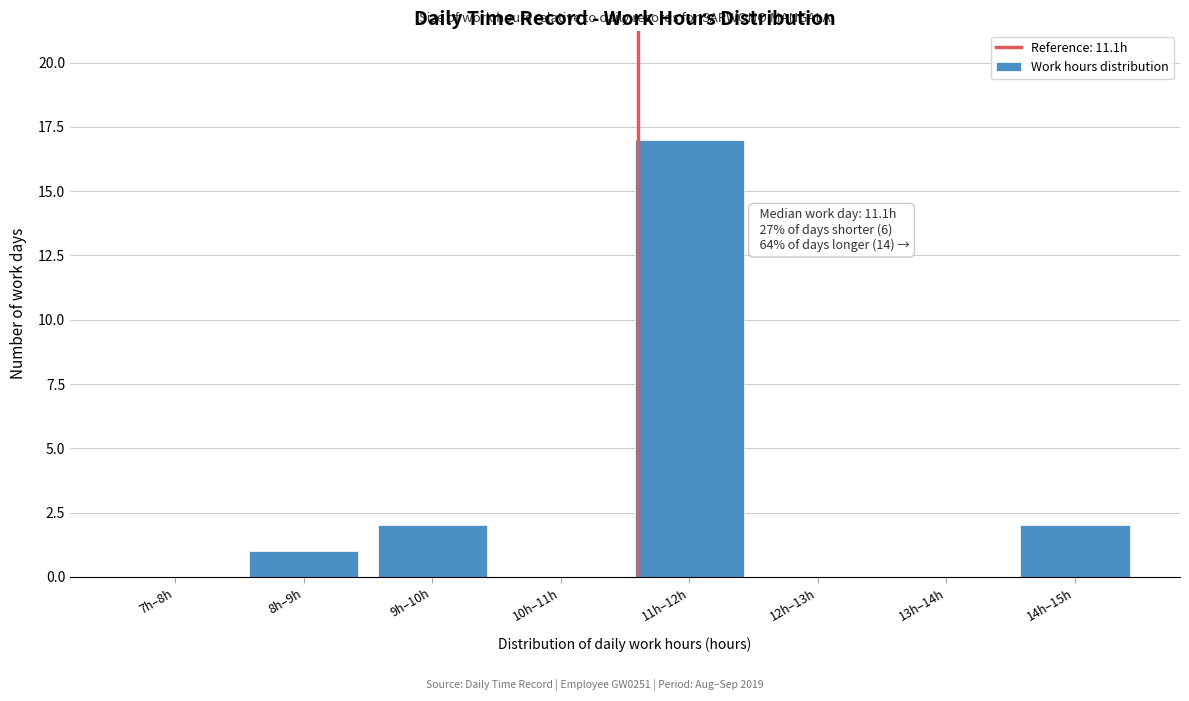

Reading left to right, what are all the values shown in this chart?

7h–8h=0	8h–9h=1	9h–10h=2	10h–11h=0	11h–12h=17	12h–13h=0	13h–14h=0	14h–15h=2